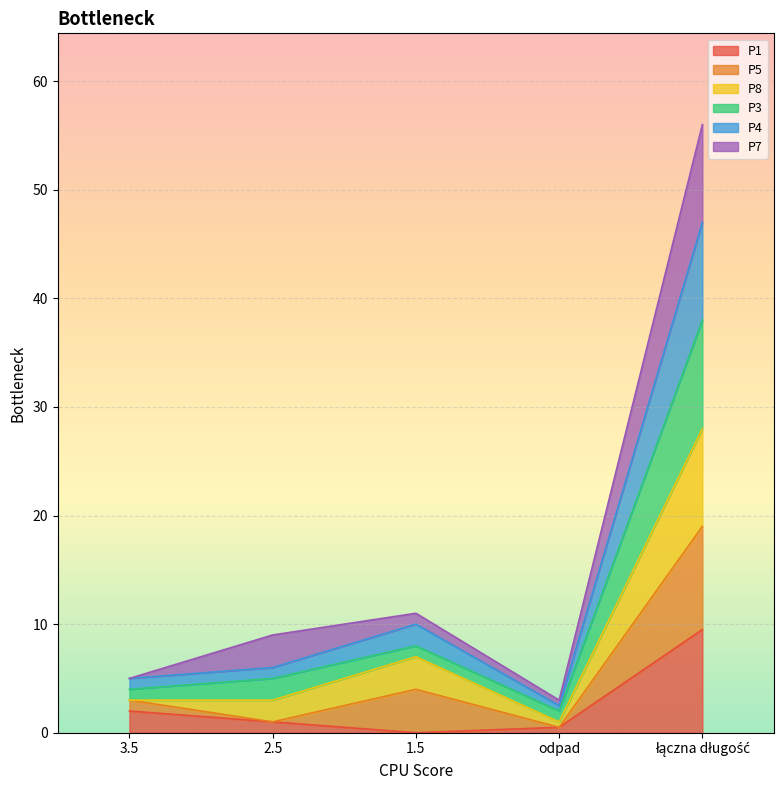

What is the value of the P4 point at the 3rd from the left?

10.0